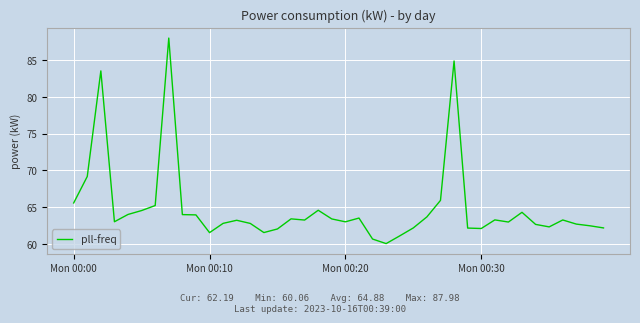

How many lines are shown in the chart?

1